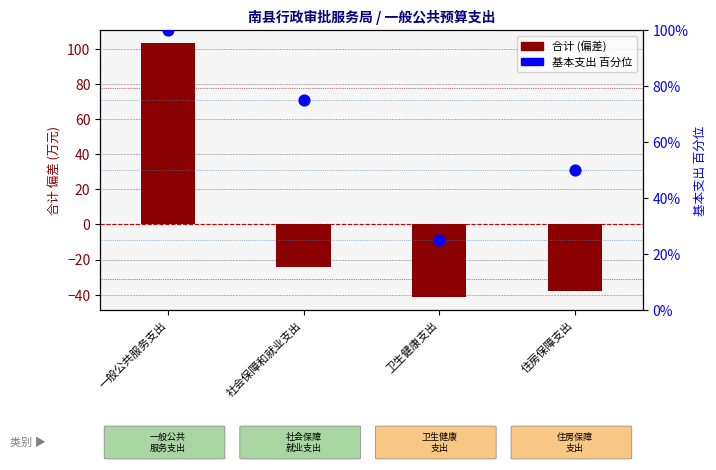

What are all the series names shown in the legend?

合计 (偏差), 基本支出 百分位